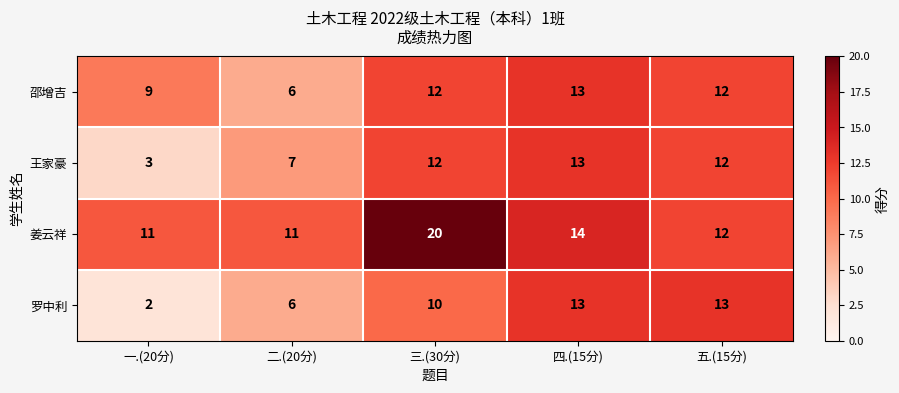

How many series are shown in this chart?

4